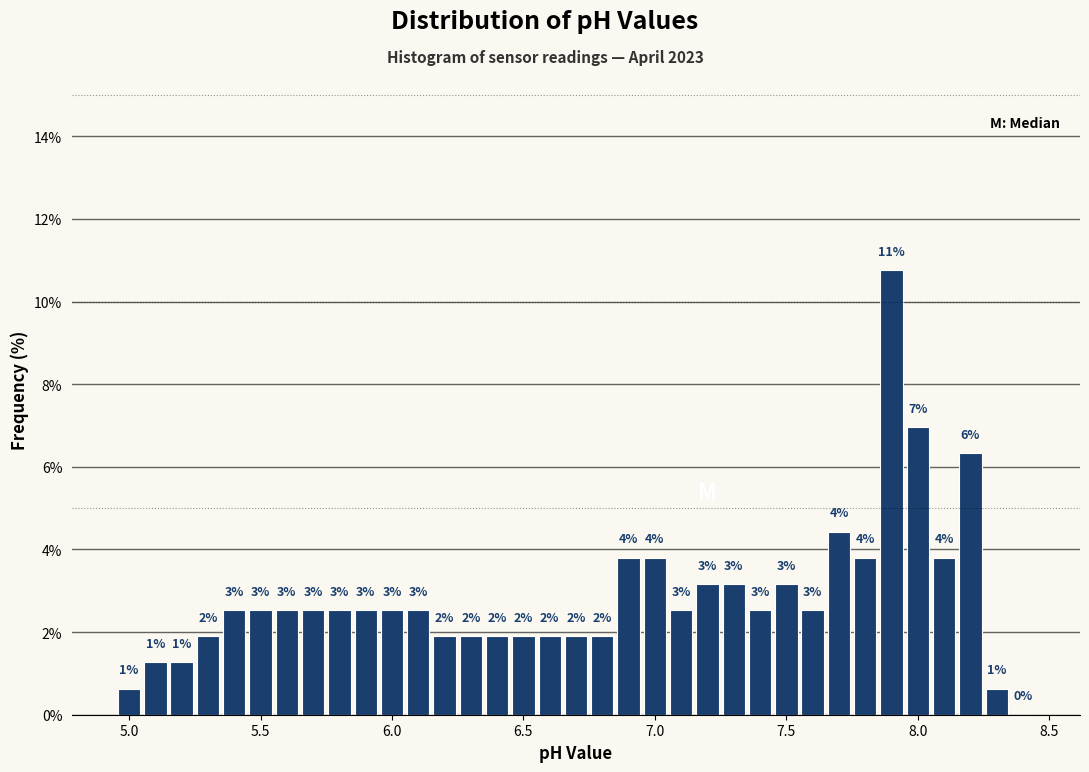

Read against the x-axis, roughly where is the centre of the tallest bar?

7.90